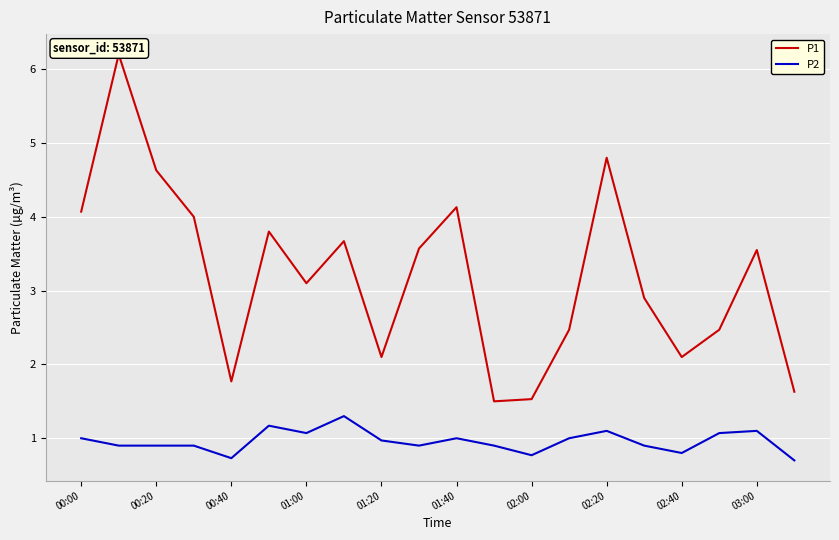

What is the minimum value shown in the chart?

0.7